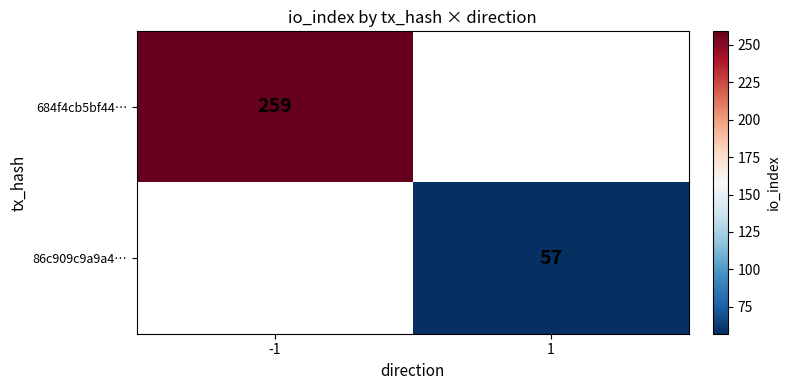

What is the minimum value shown in the chart?

57.0